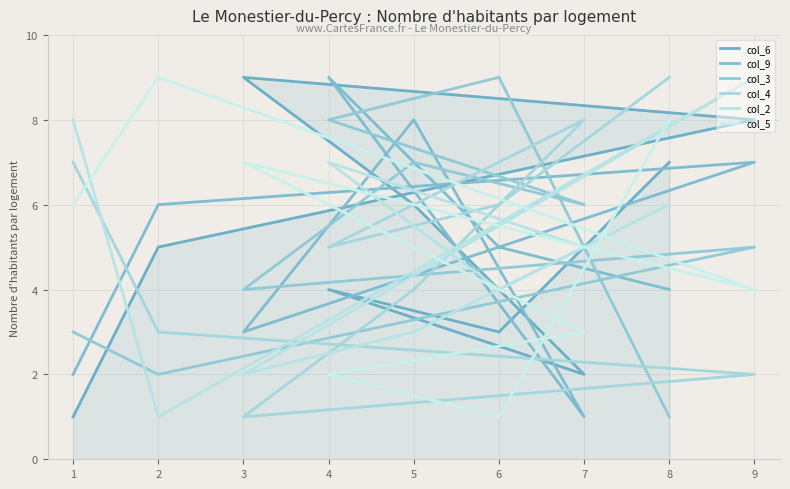

Does the chart have visible grid lines?

Yes